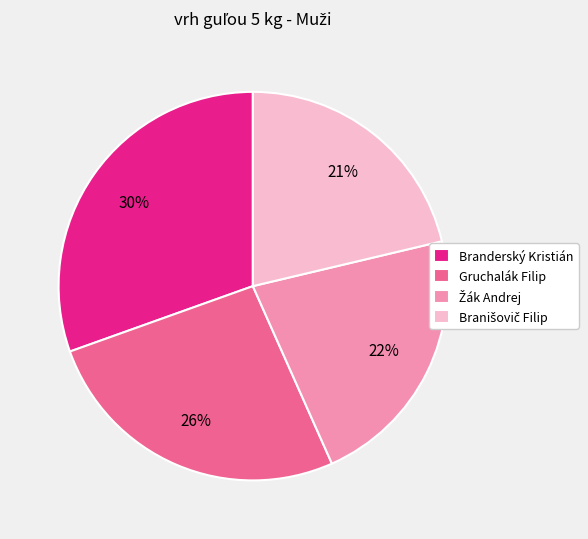

To the nearest percent, what is the difference between the Branderský Kristián and Gruchalák Filip slice percentages?

4%